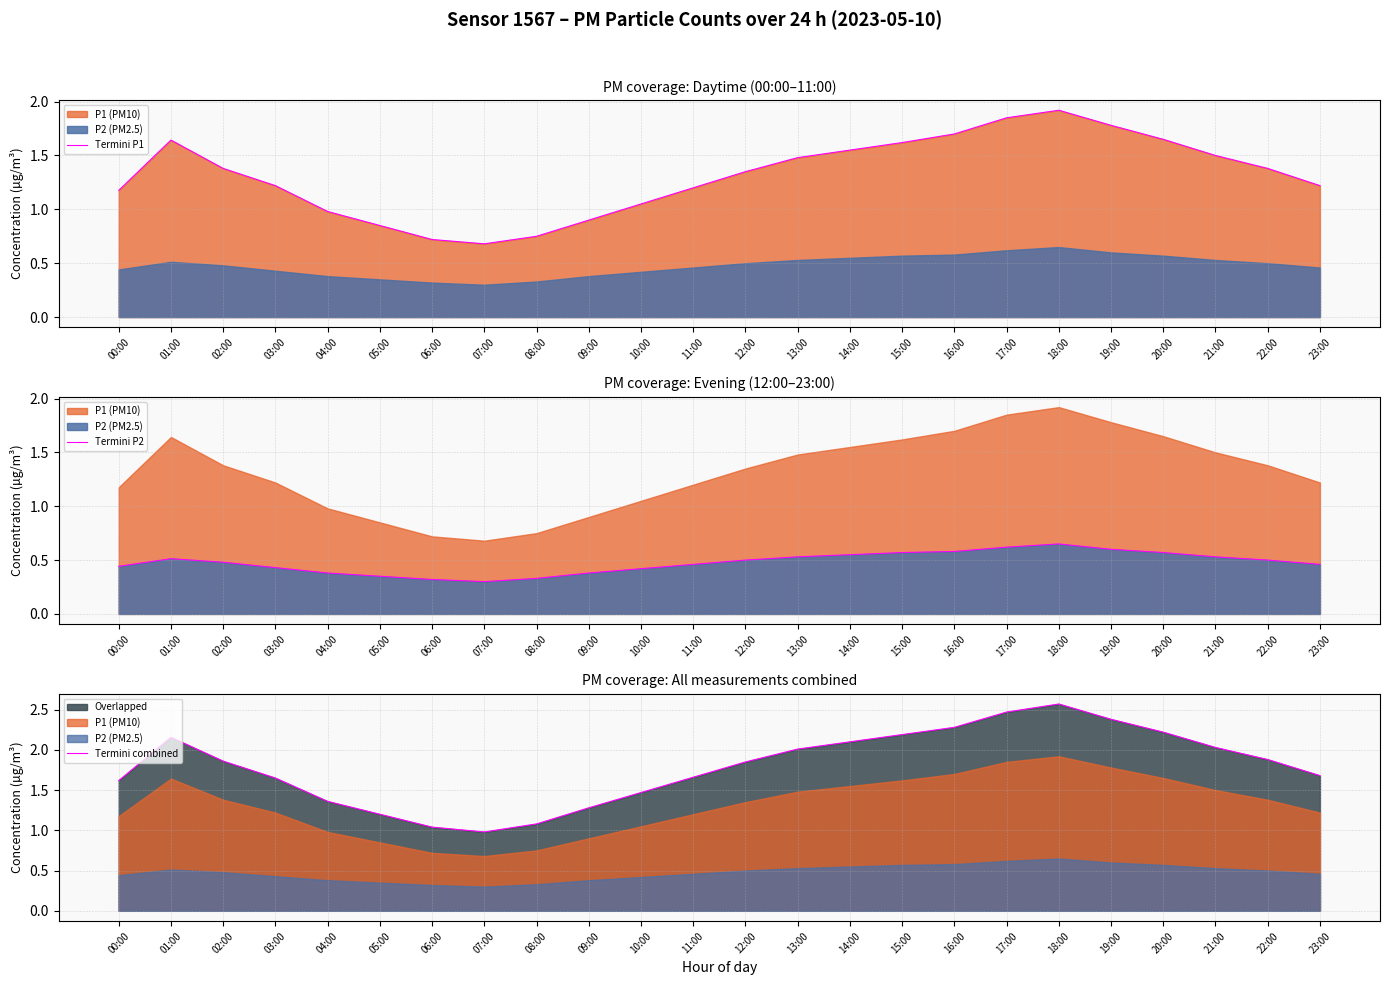

List the labels in order of Termini P1 value, largest first.

18:00, 17:00, 19:00, 16:00, 20:00, 01:00, 15:00, 14:00, 21:00, 13:00, 02:00, 22:00, 12:00, 03:00, 23:00, 11:00, 00:00, 10:00, 04:00, 09:00, 05:00, 08:00, 06:00, 07:00